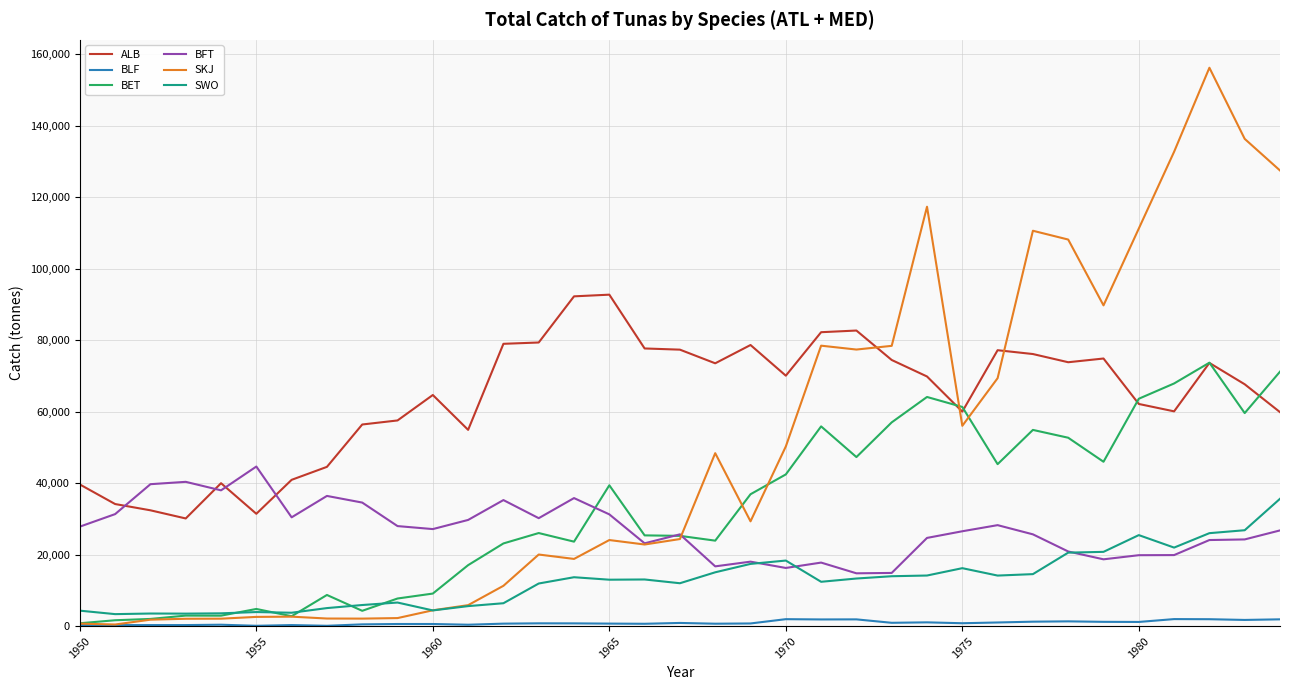

Which series ends up on top after the final intersection of ALB and BFT?

ALB